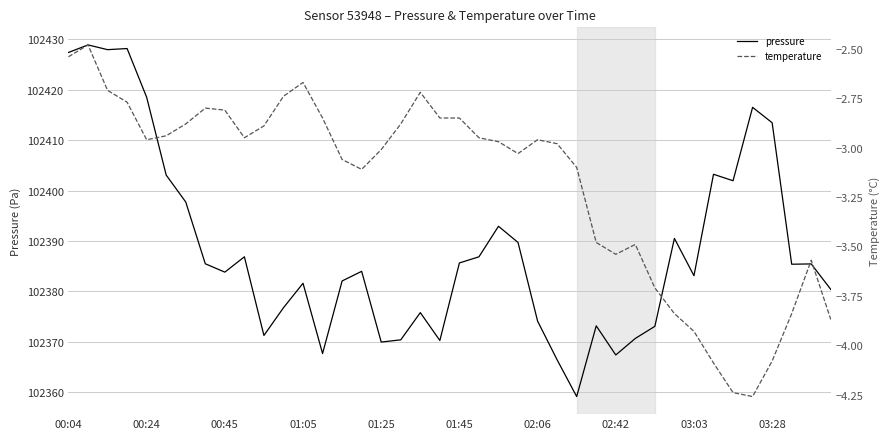

The pressure series shows 154811.3 at 17. True or false?

False